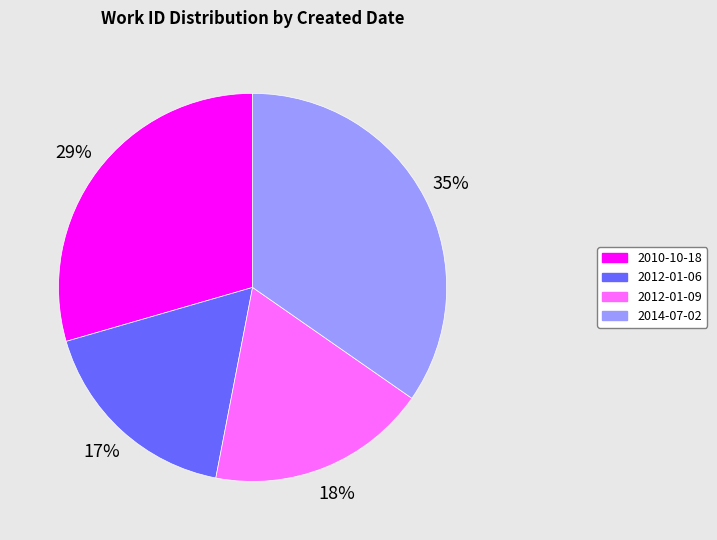

True or false: 2012-01-06 accounts for 7% of the total.

False